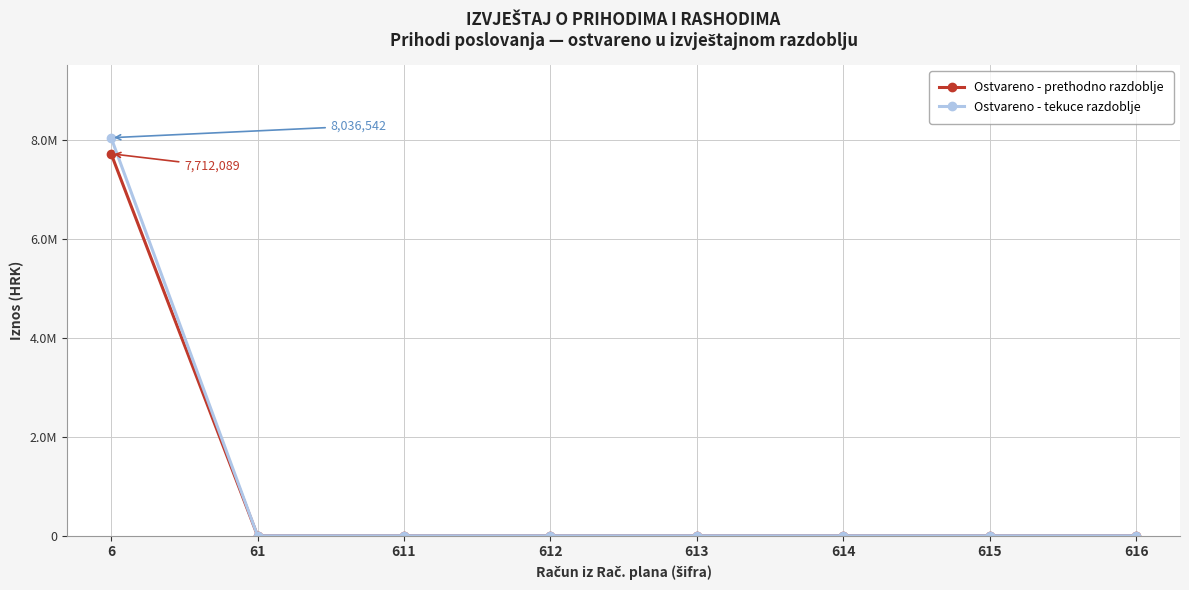

Does the chart have visible grid lines?

Yes